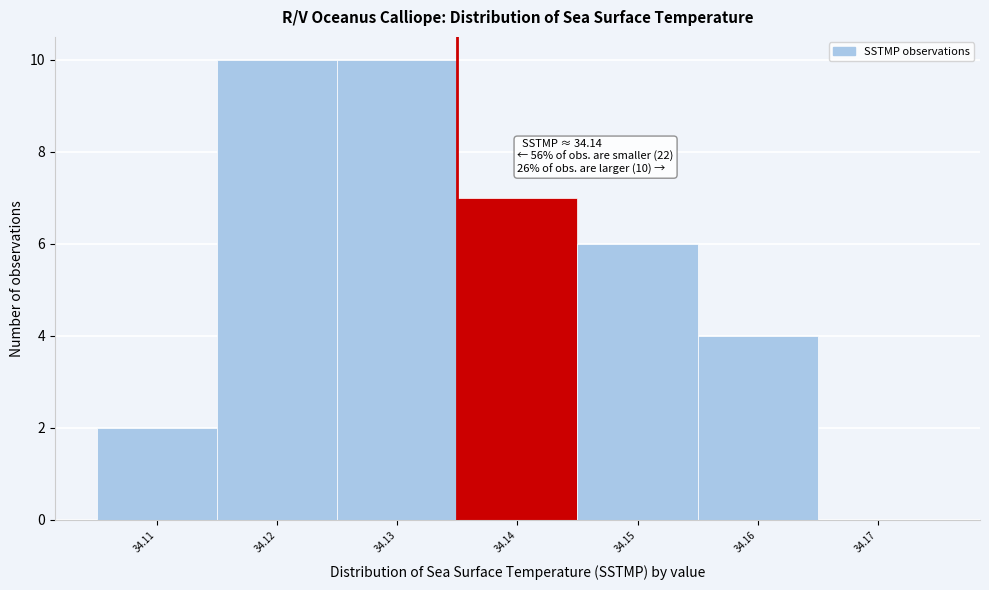

Reading left to right, transcribe all the data shown in this chart.

34.11=2	34.12=10	34.13=10	34.14=7	34.15=6	34.16=4	34.17=0